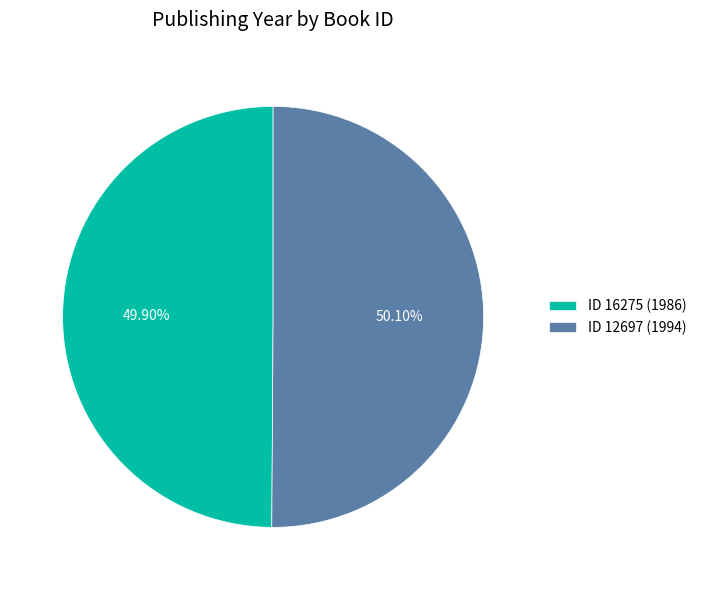

Approximately how many times larger is the value at ID 12697 (1994) compared to ID 16275 (1986)?

1.0